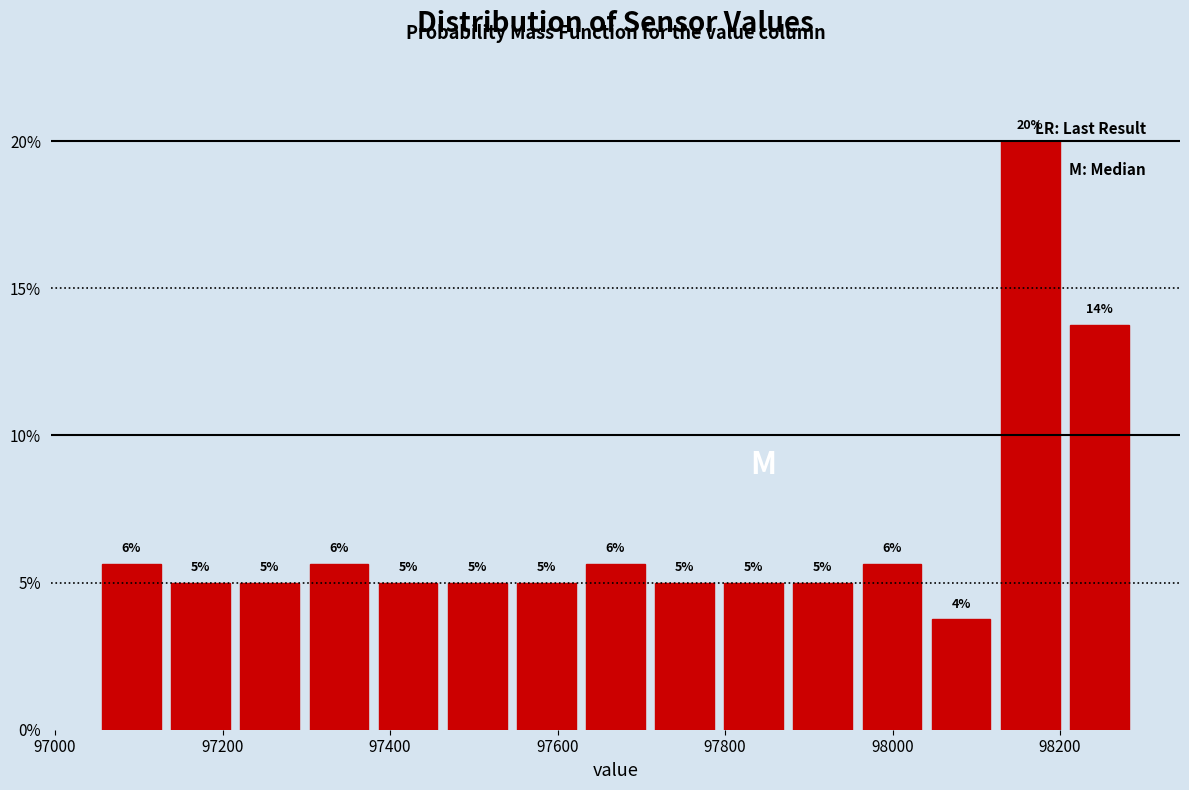

Over which range of the x-axis is the bar tallest?

98120 to 98200